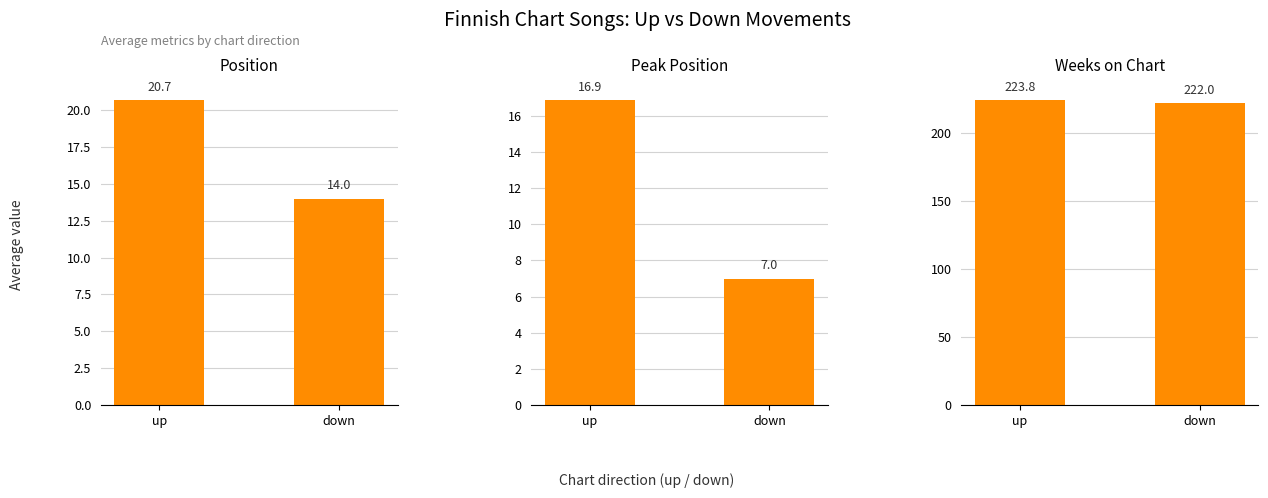

At which label is Weeks on Chart closest to 222?

down